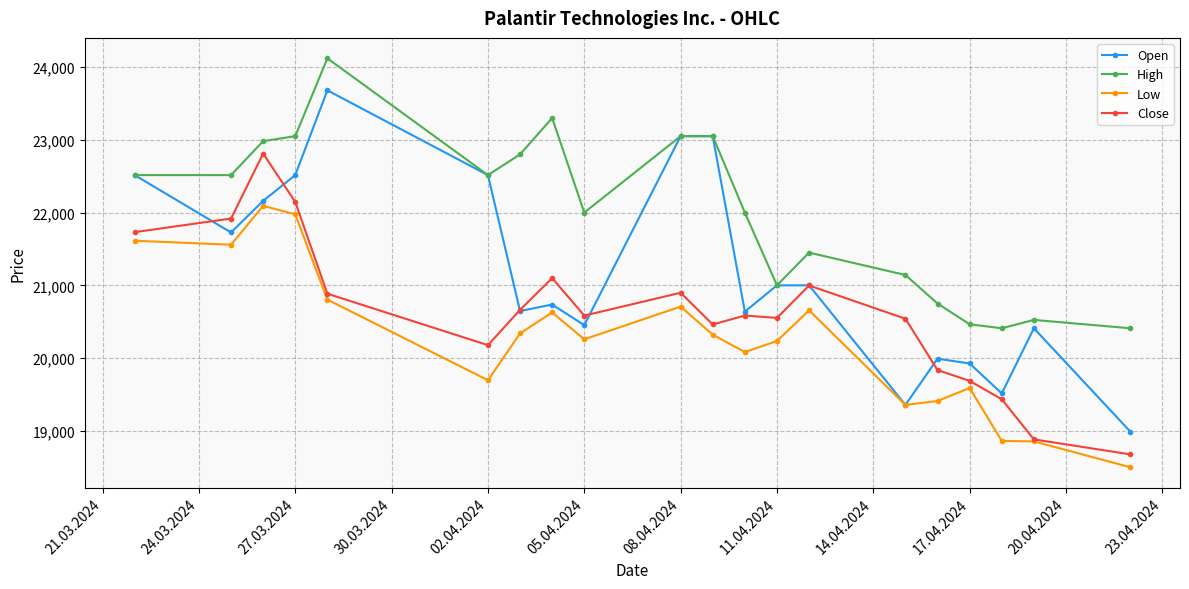

What are all the series names shown in the legend?

Open, High, Low, Close